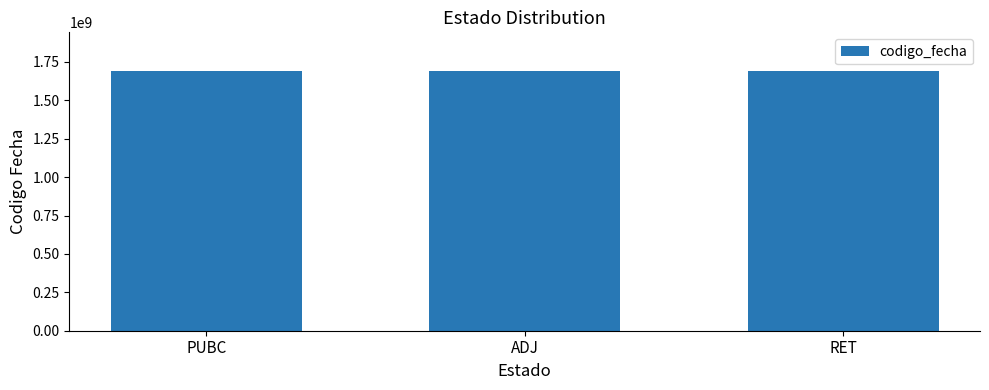

What is the change in value from PUBC to ADJ?

-527561